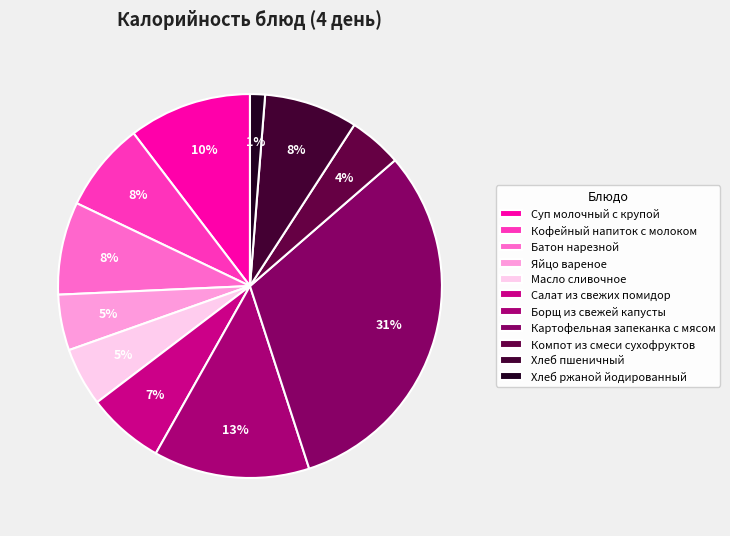

The Картофельная запеканка с мясом slice represents 44% of the pie. True or false?

False